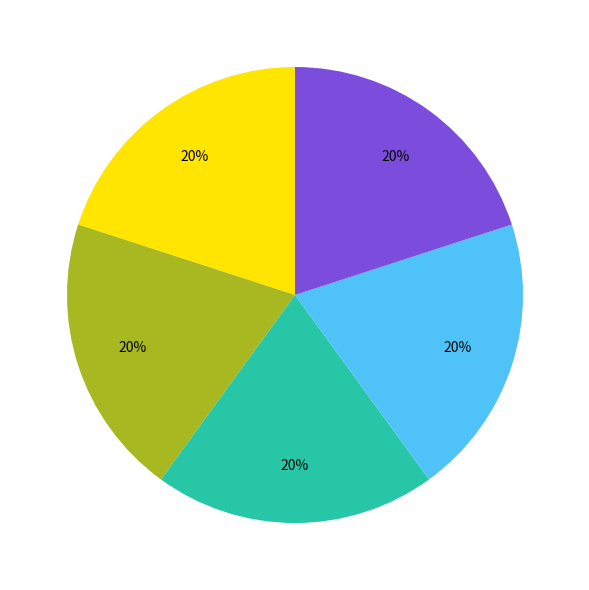

To the nearest percent, what is the average slice percentage?

20%